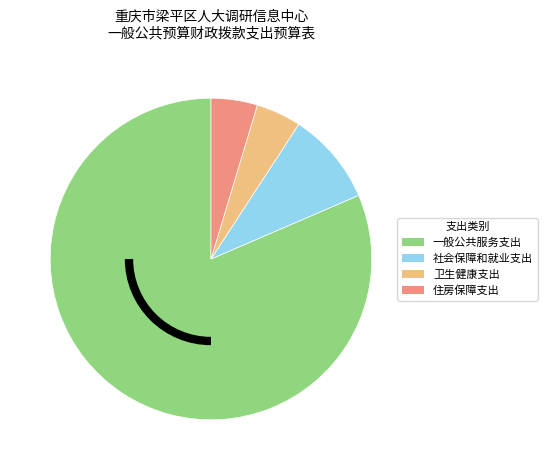

How many segments does this pie chart have?

4